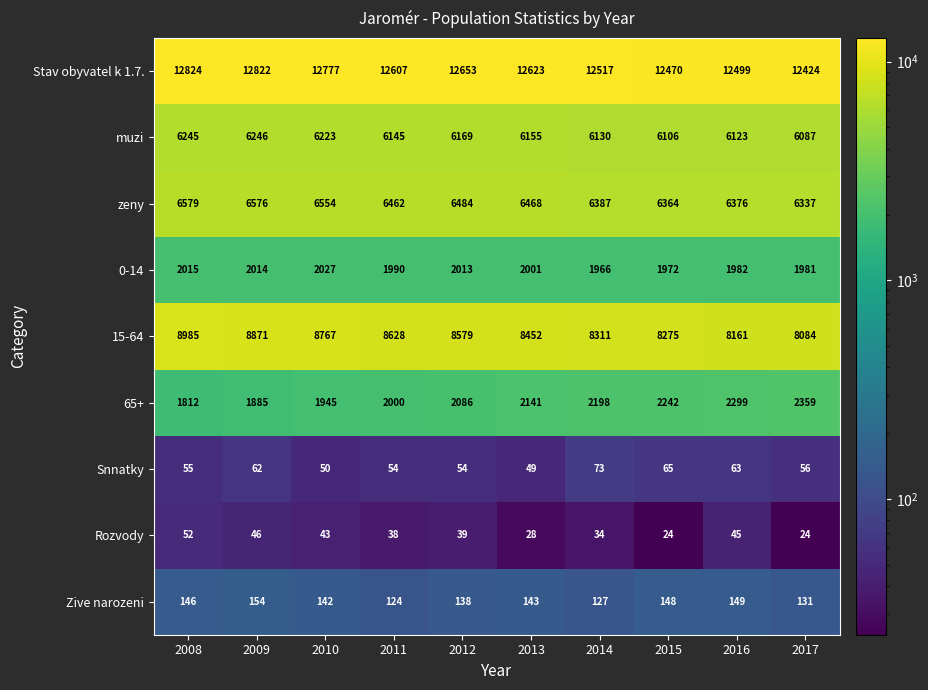

What is the smallest value displayed?

24